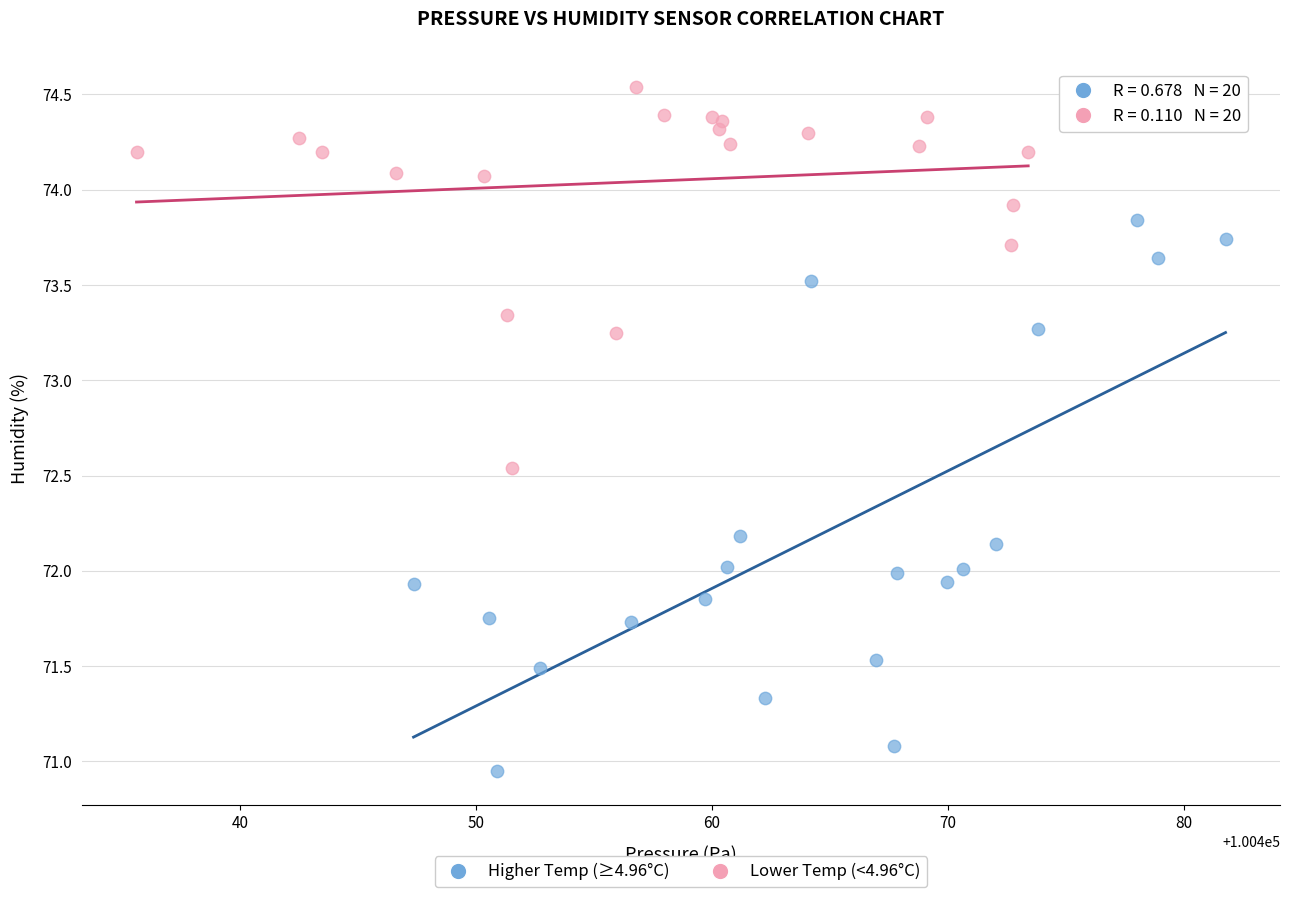

What are all the series names shown in the legend?

Higher Temp (≥4.96°C), Lower Temp (<4.96°C)